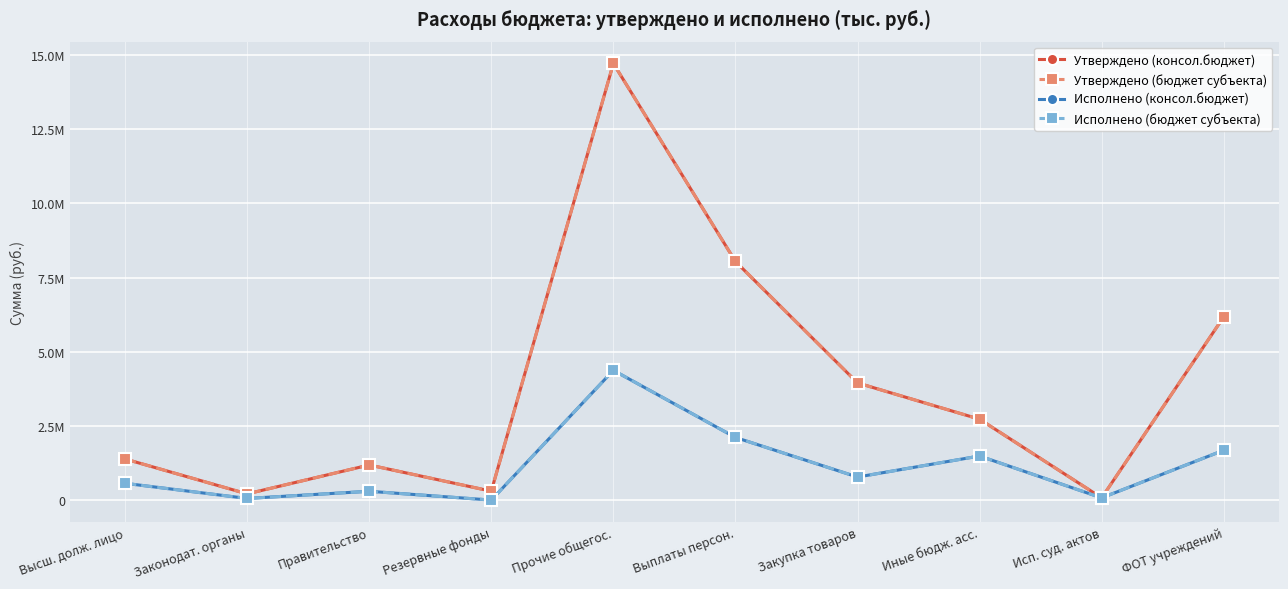

Is this an area chart (filled region under the line)?

No